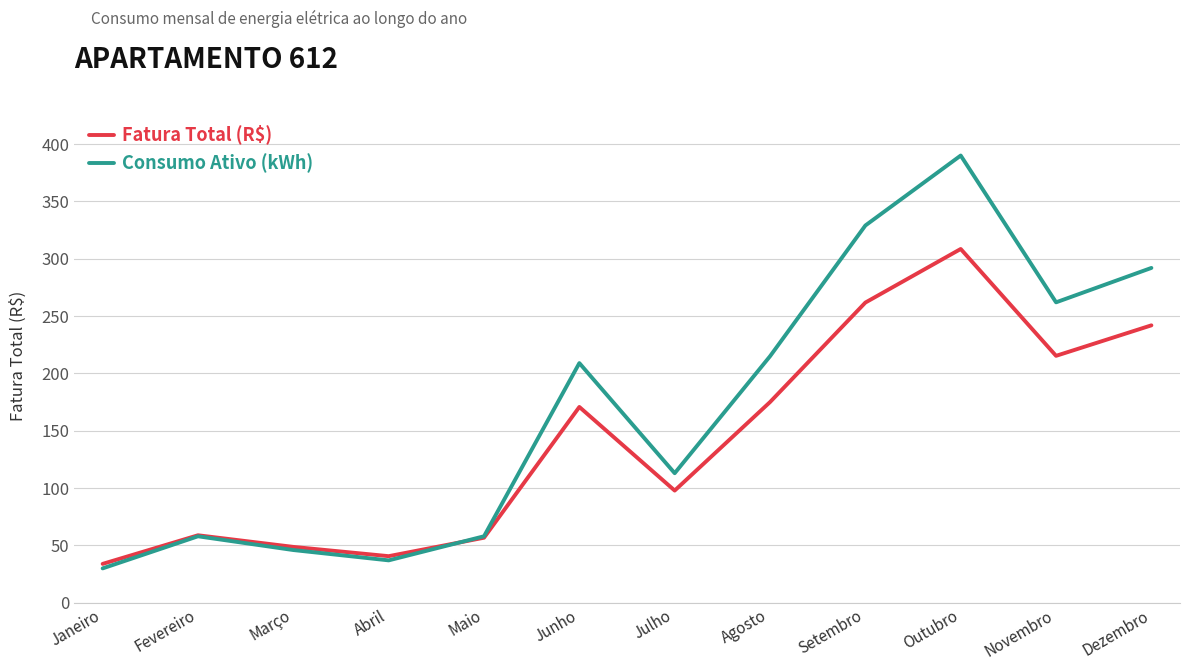

Between Agosto and Novembro, which series saw the biggest shift?

Consumo Ativo (kWh)